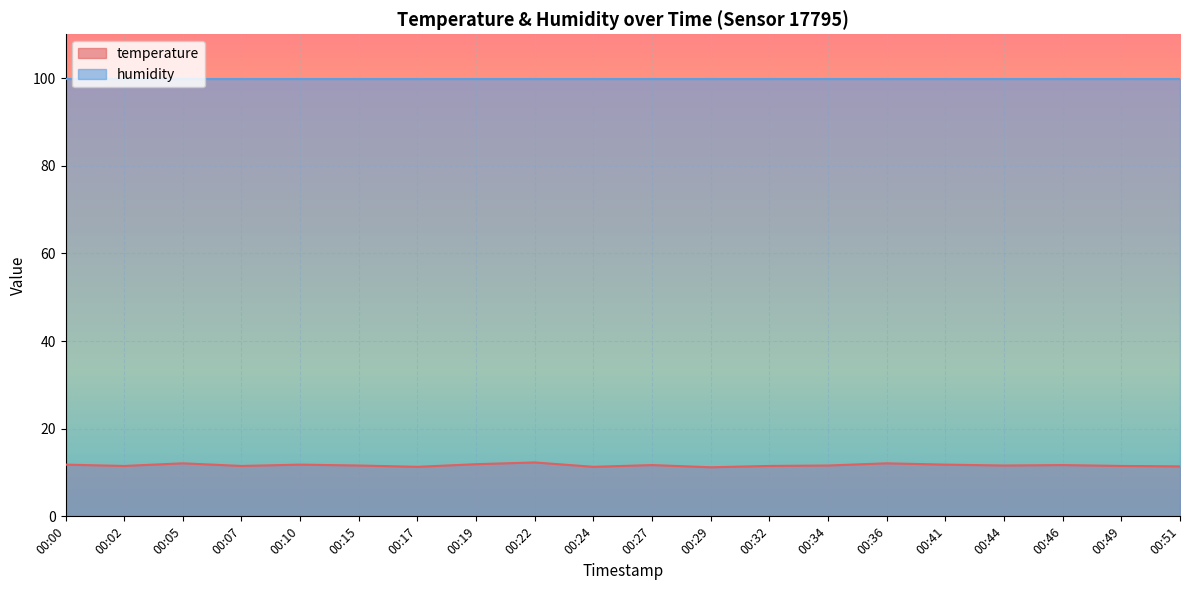

What is the maximum value shown in the chart?

99.9